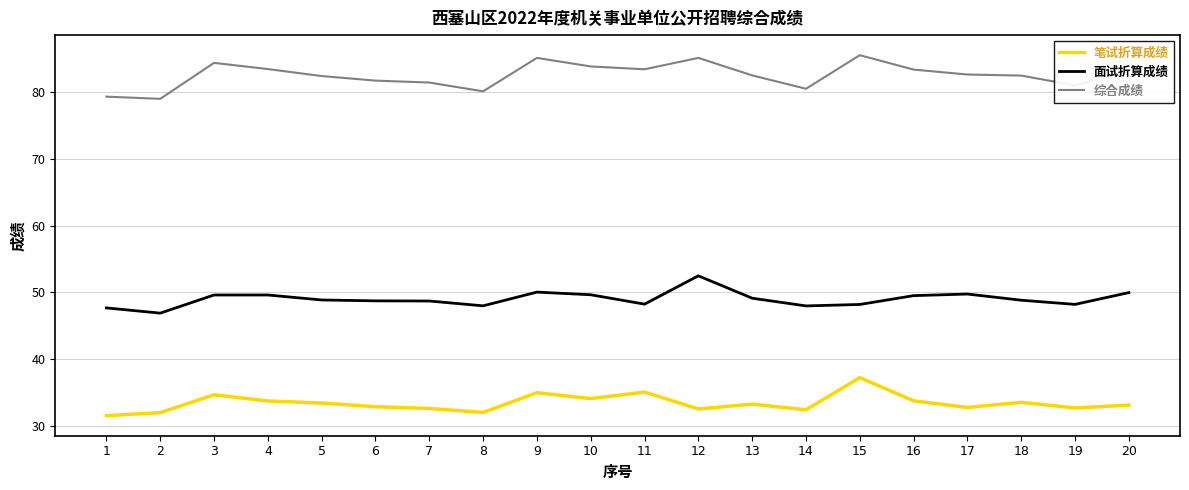

Which series has the largest range (max minus min)?

综合成绩